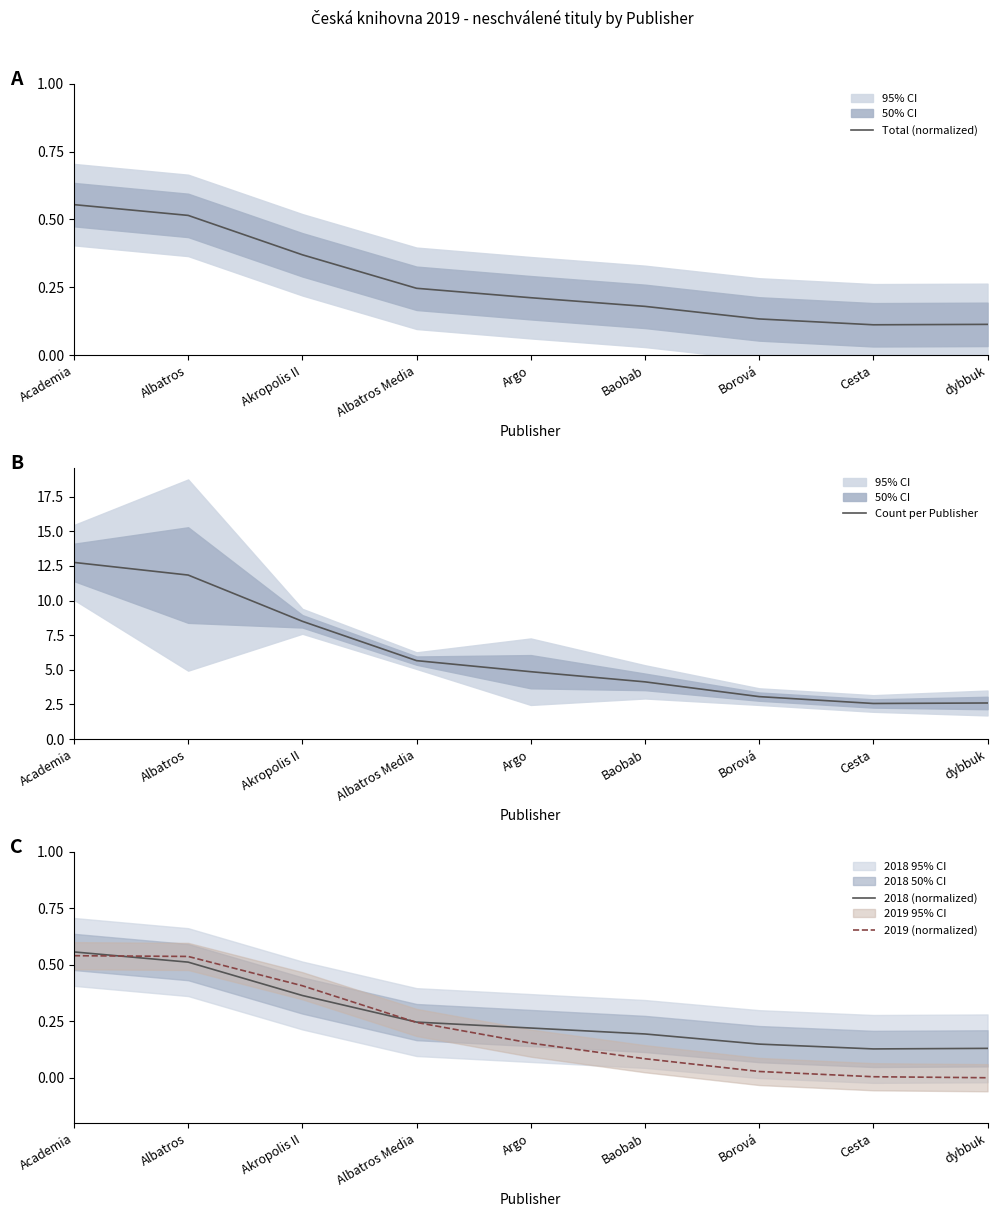

Which series has the largest range (max minus min)?

Count per Publisher